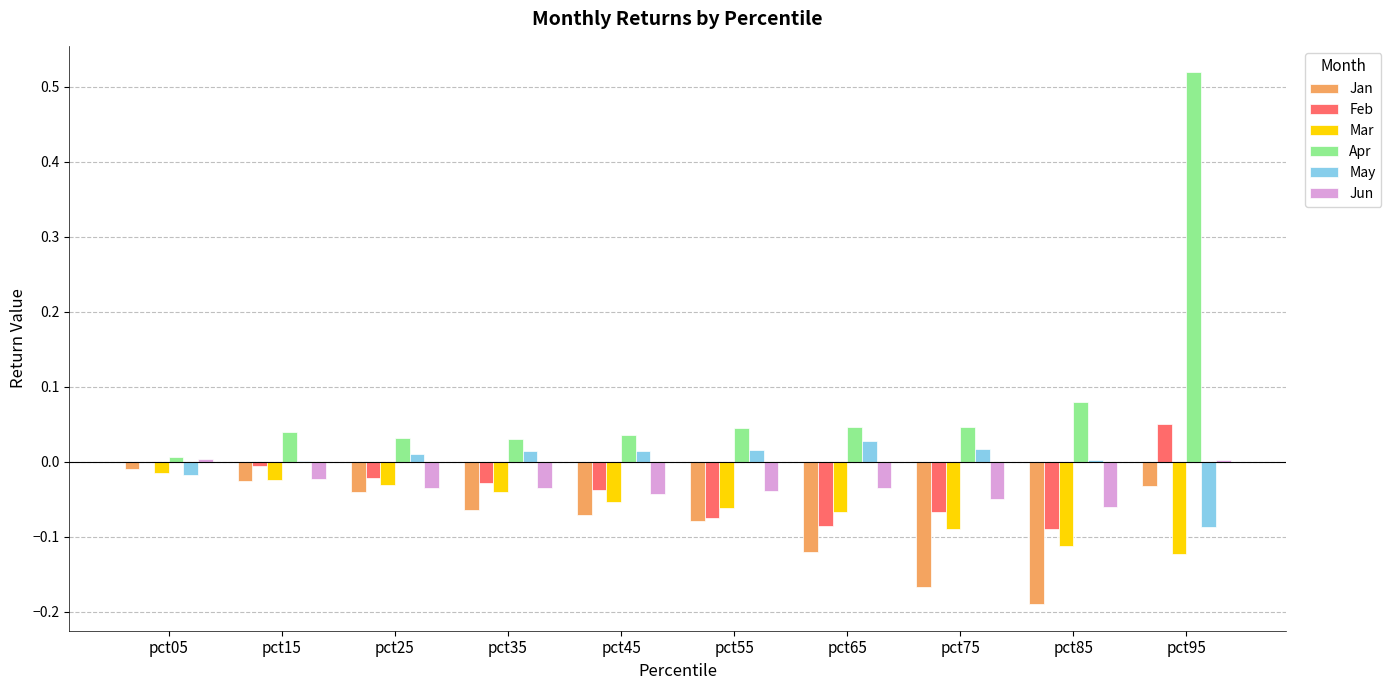

How many groups of bars are there?

10